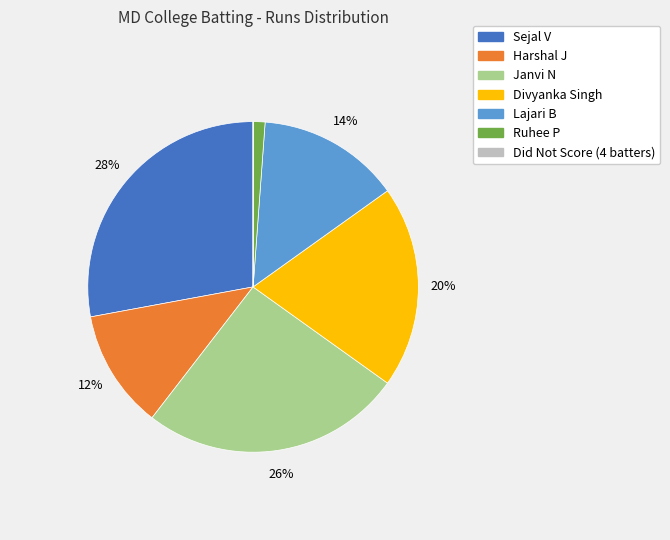

Is there any slice that represents more than half of the pie?

No